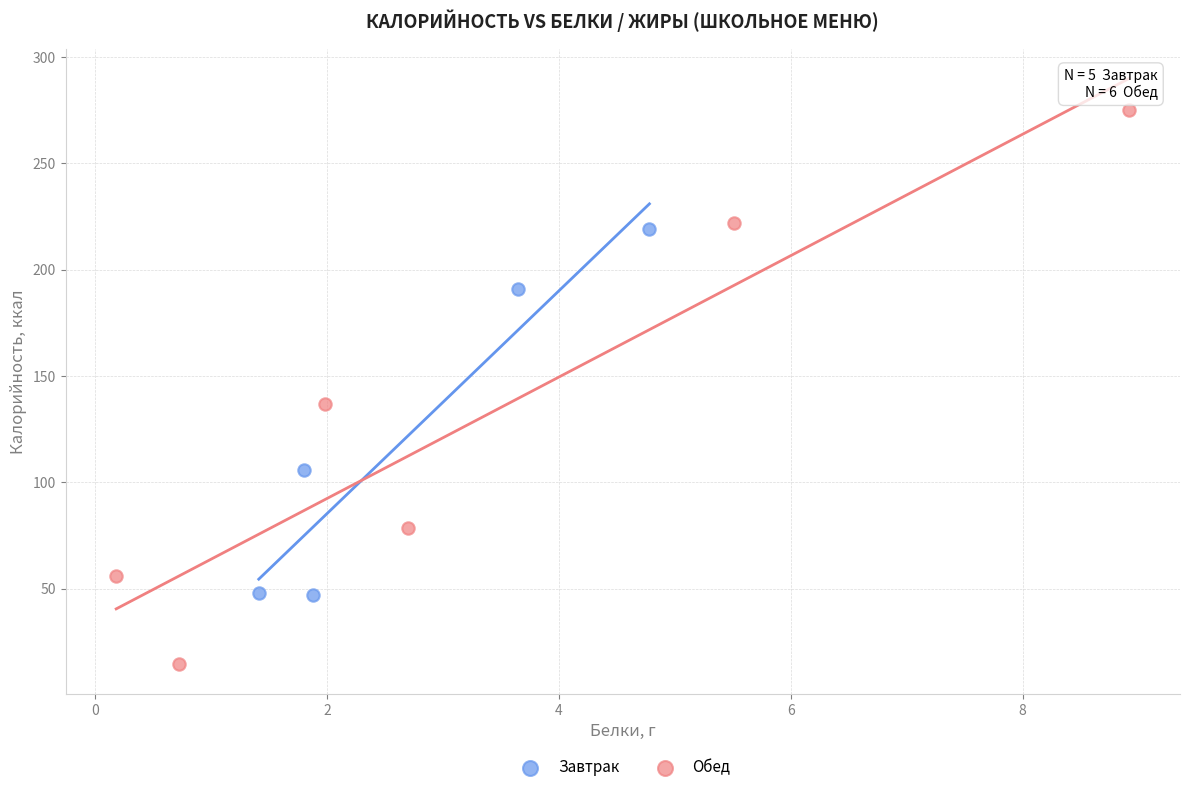

What are all the series names shown in the legend?

Завтрак, Обед